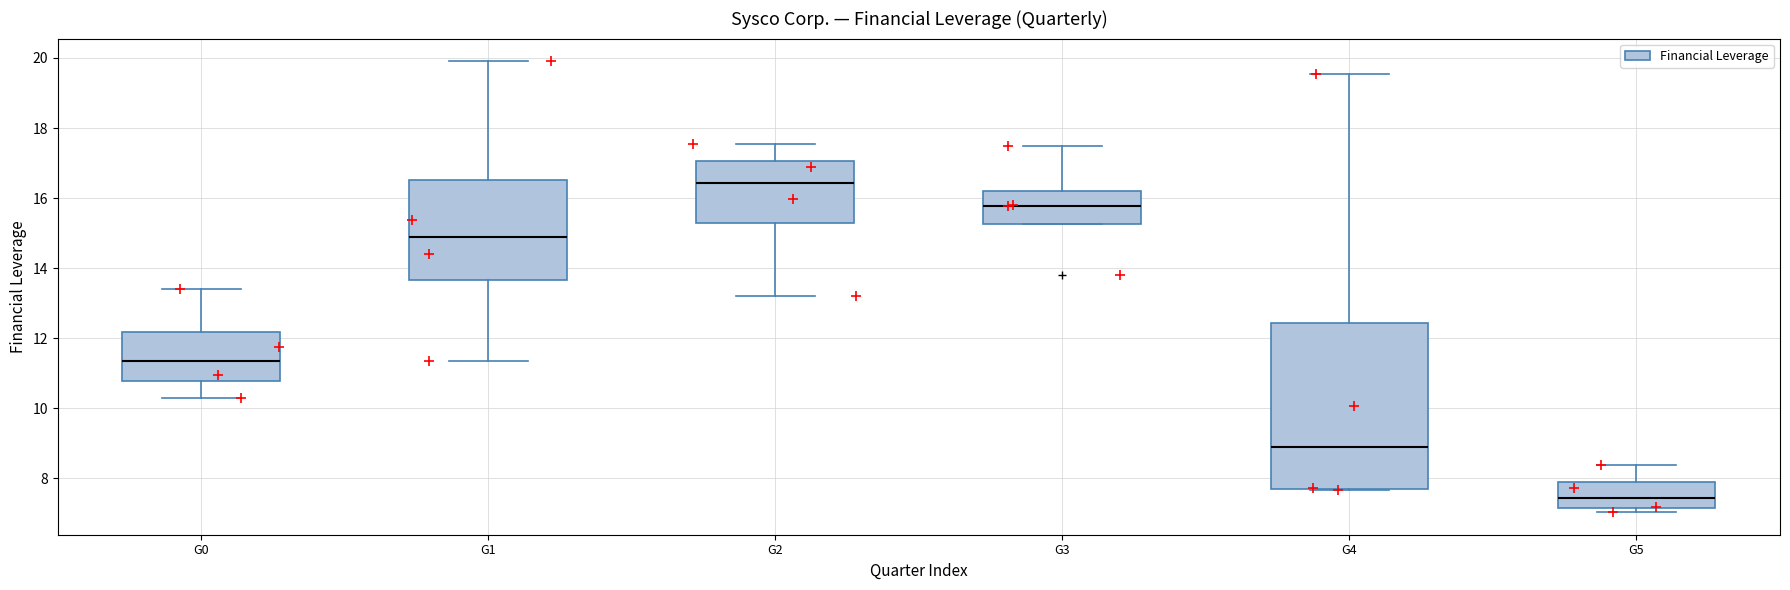

Which box has the highest median line?

G2